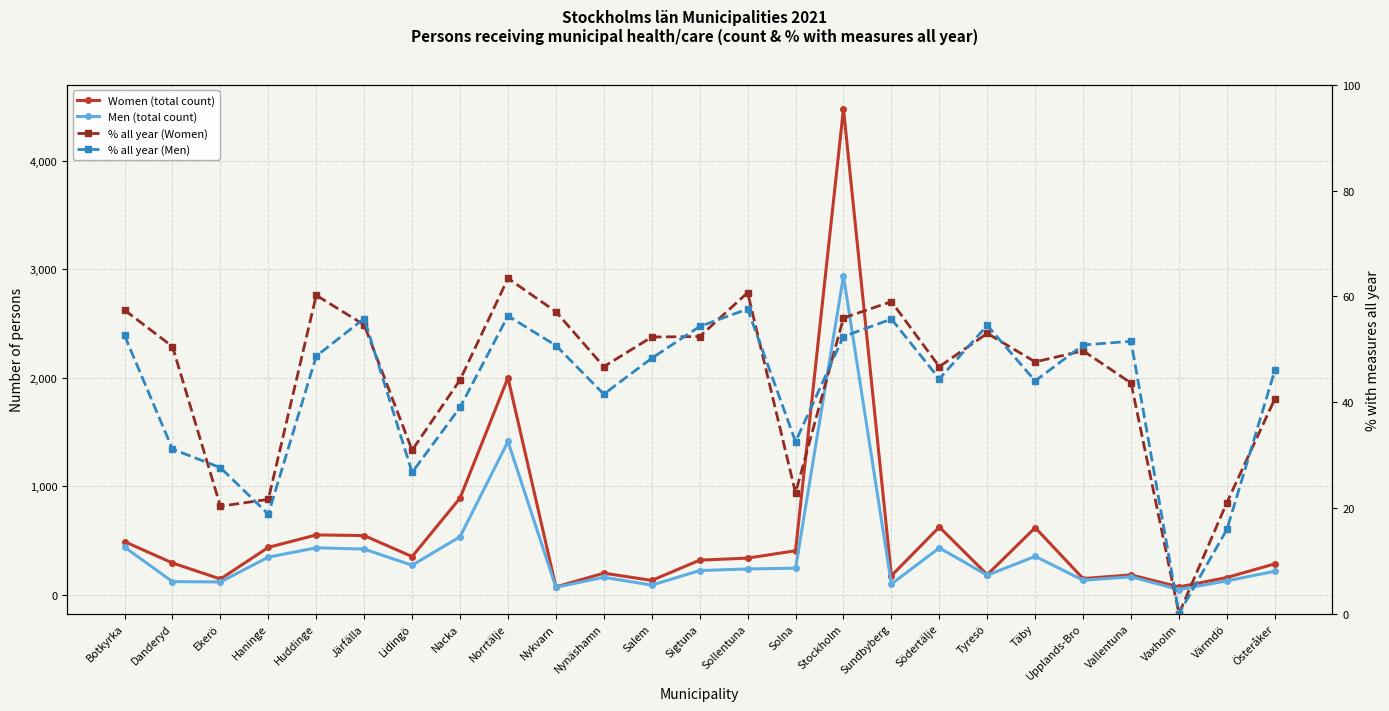

What is the average value of the % all year (Women) series?

44.5